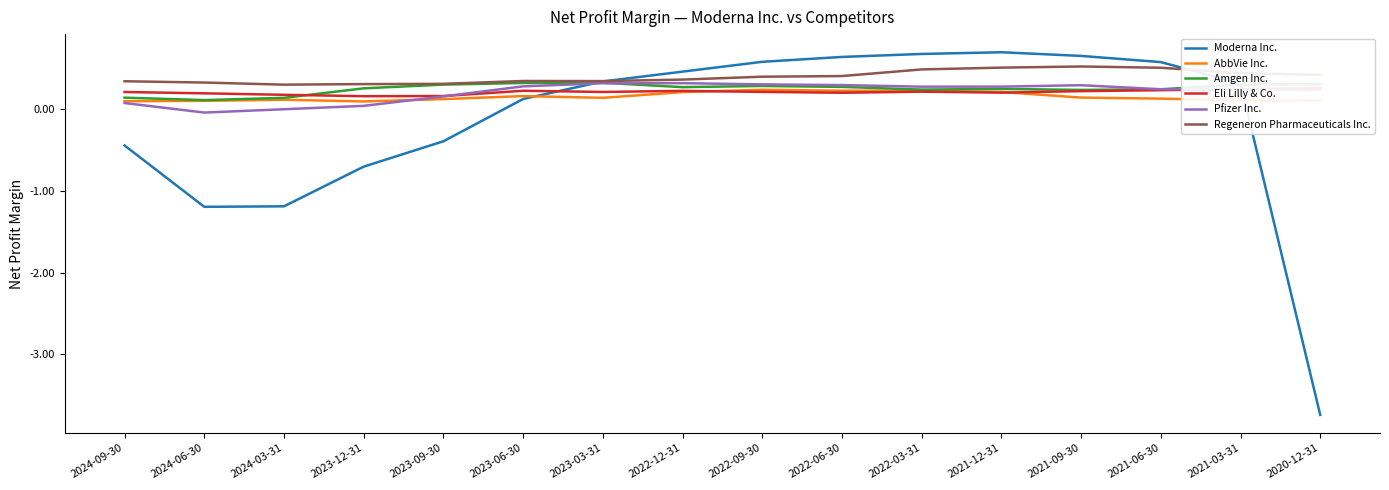

Between which two adjacent categories do Pfizer Inc. and Eli Lilly & Co. first intersect?

2023-09-30 and 2023-06-30